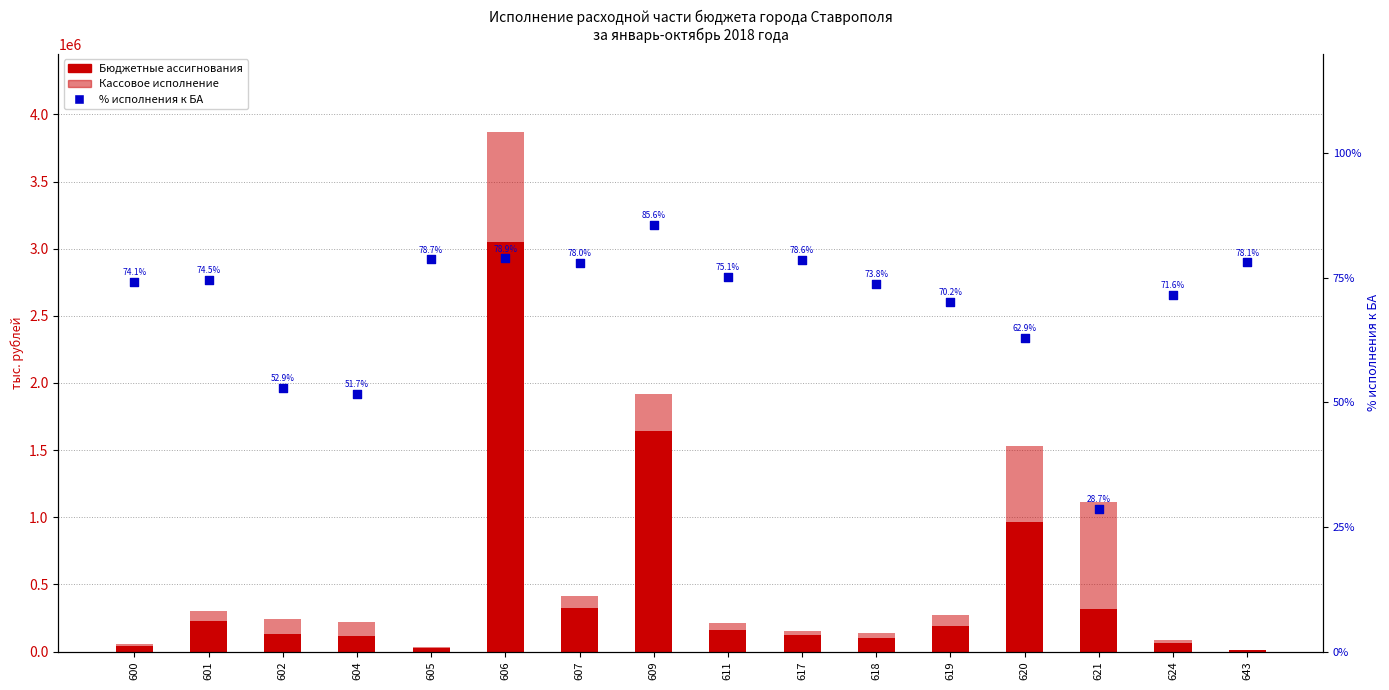

What are all the series names shown in the legend?

Бюджетные ассигнования, Кассовое исполнение, % исполнения к БА